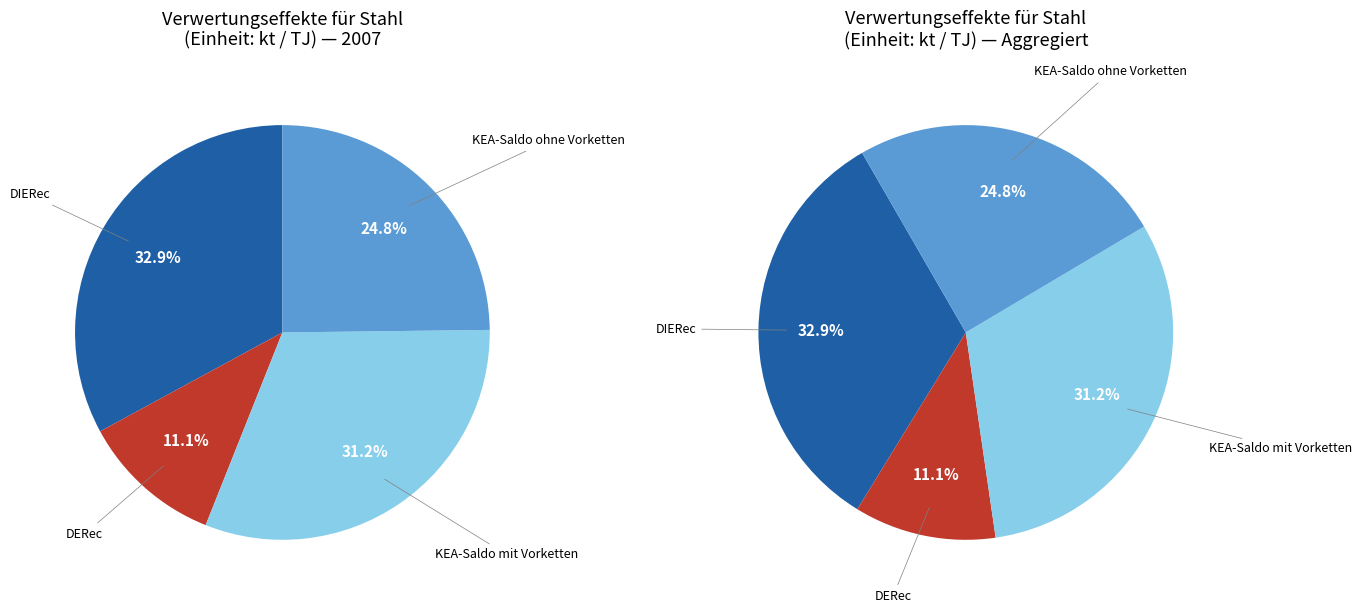

Is there a majority slice in this chart?

No